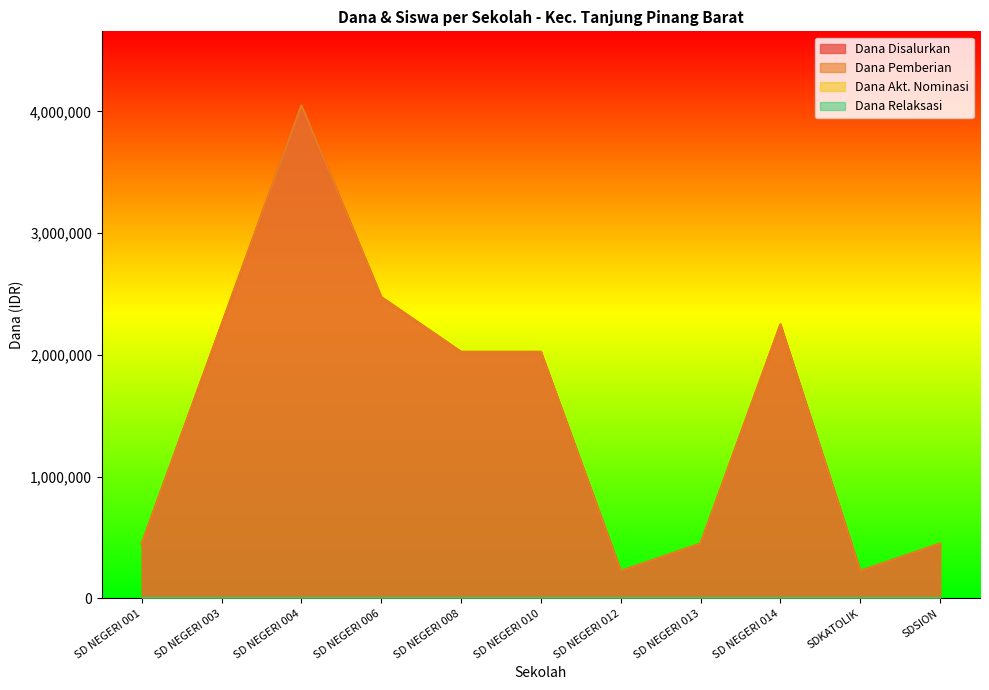

What is the total value across all series at SD NEGERI 010?

4050009